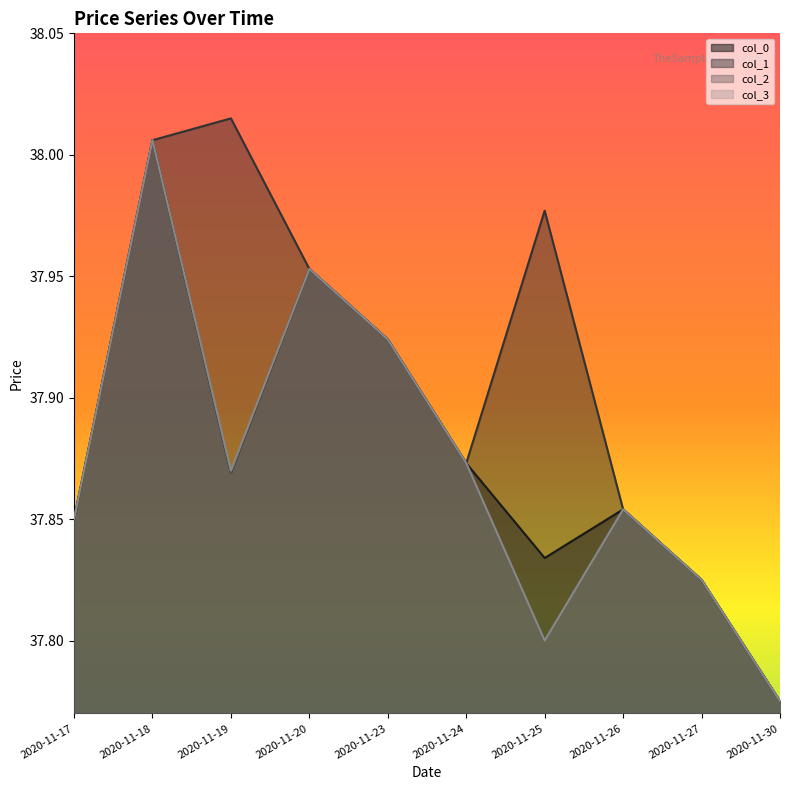

Which category has the highest value across all series?

2020-11-19